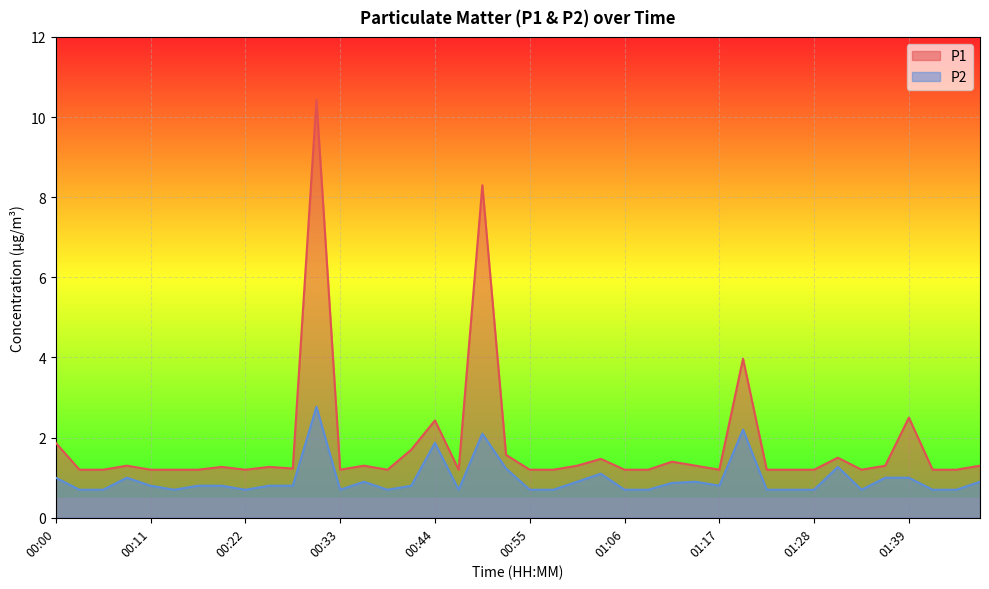

Count the number of data series in this chart.

2